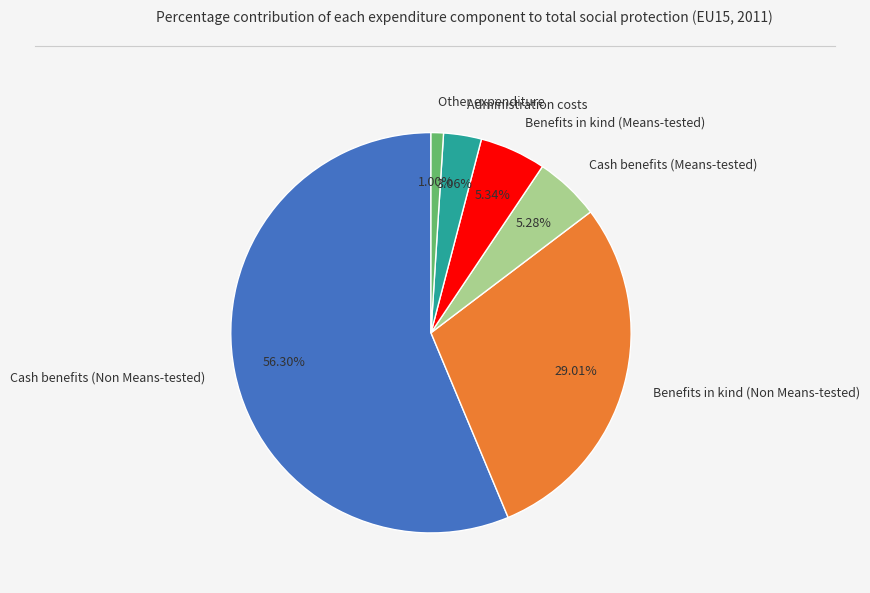

Which category accounts for the majority?

Cash benefits (Non Means-tested)